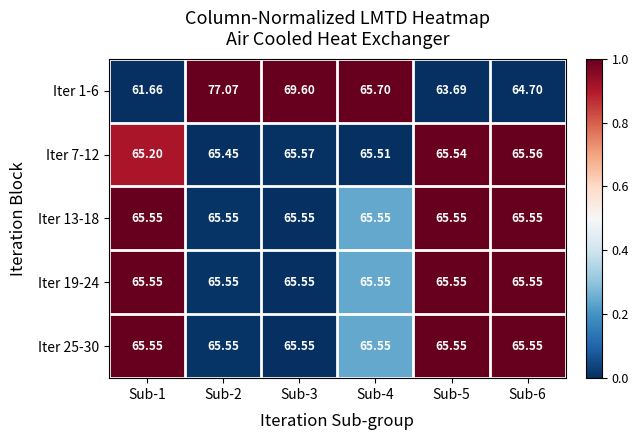

Which series has the largest total across all categories?

Iter 1-6